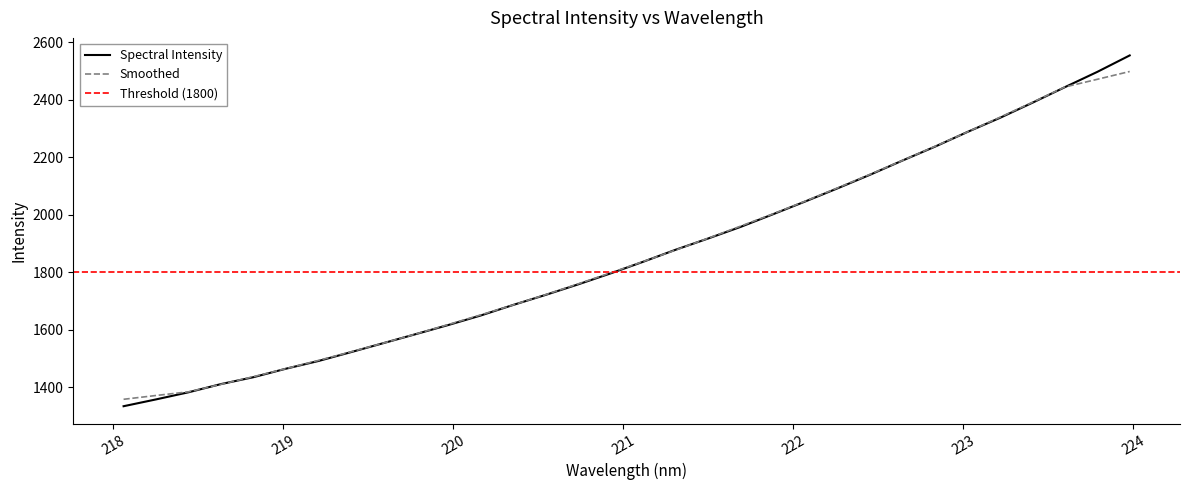

Where does the data first go above 1836?

221.1174